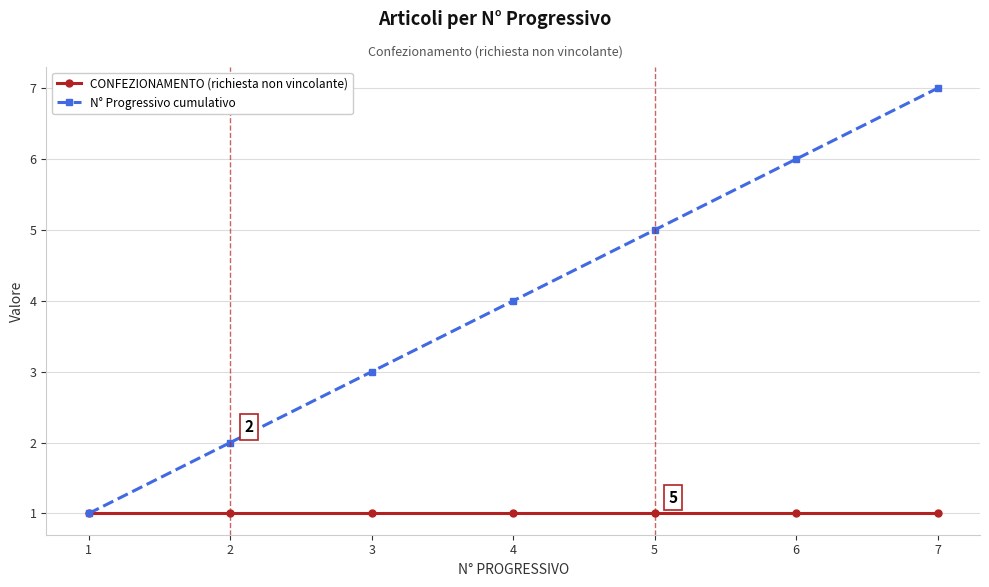

Is this an area chart (filled region under the line)?

No